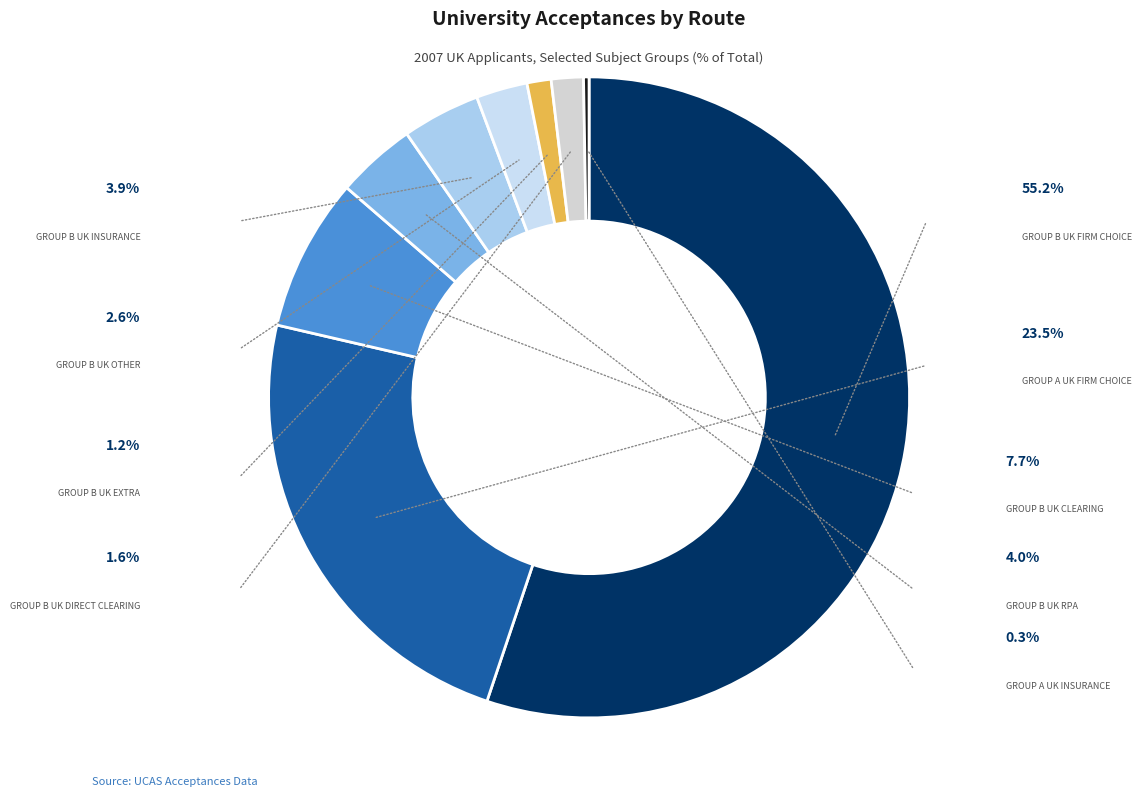

True or false: Group B UK Insurance accounts for 9% of the total.

False